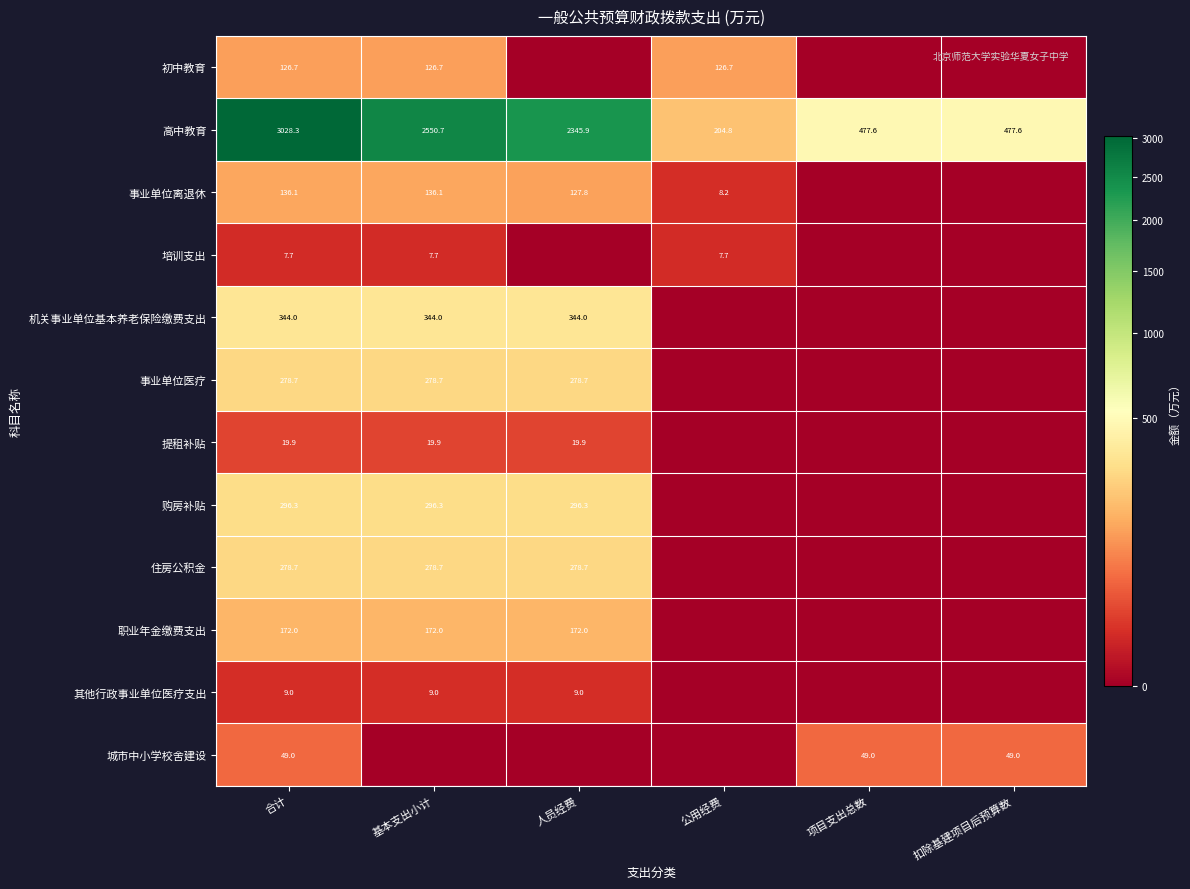

What is the difference between the maximum and second lowest values in the 高中教育 series?

2550.7